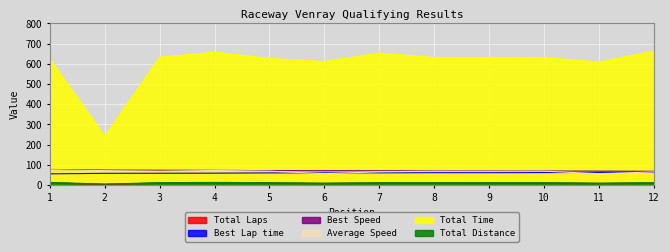

True or false: Total Laps and Average Speed cross at least once.

False